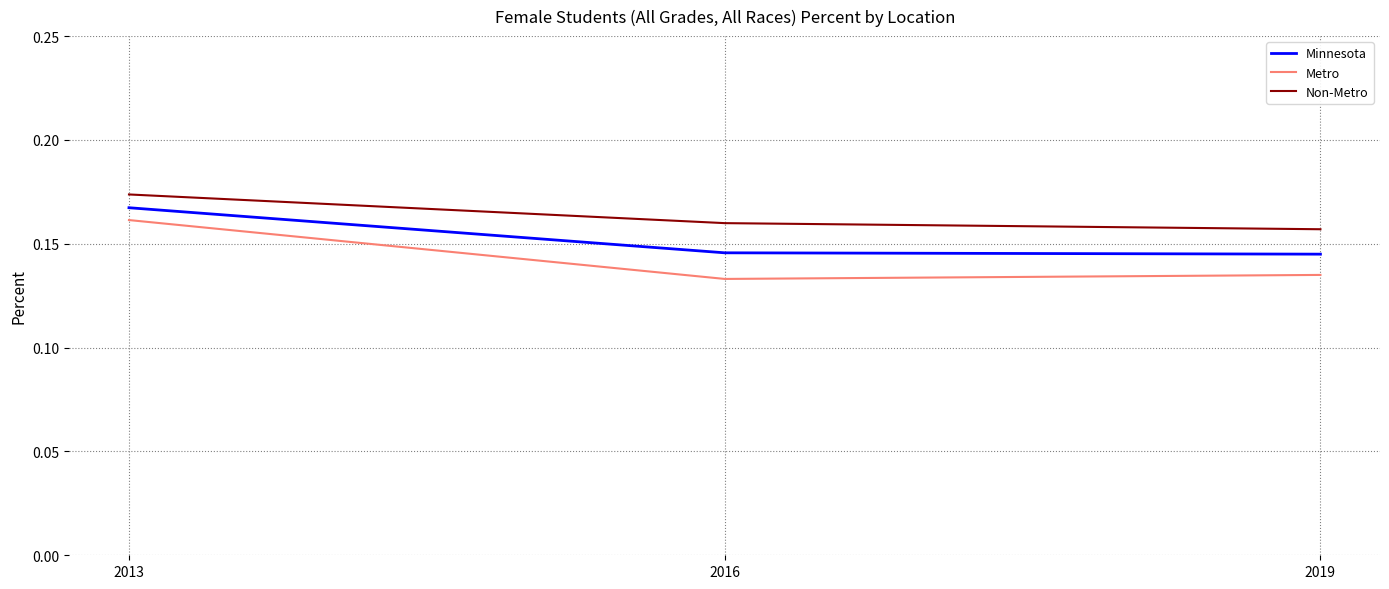

Which label corresponds to the largest value in the chart?

2013